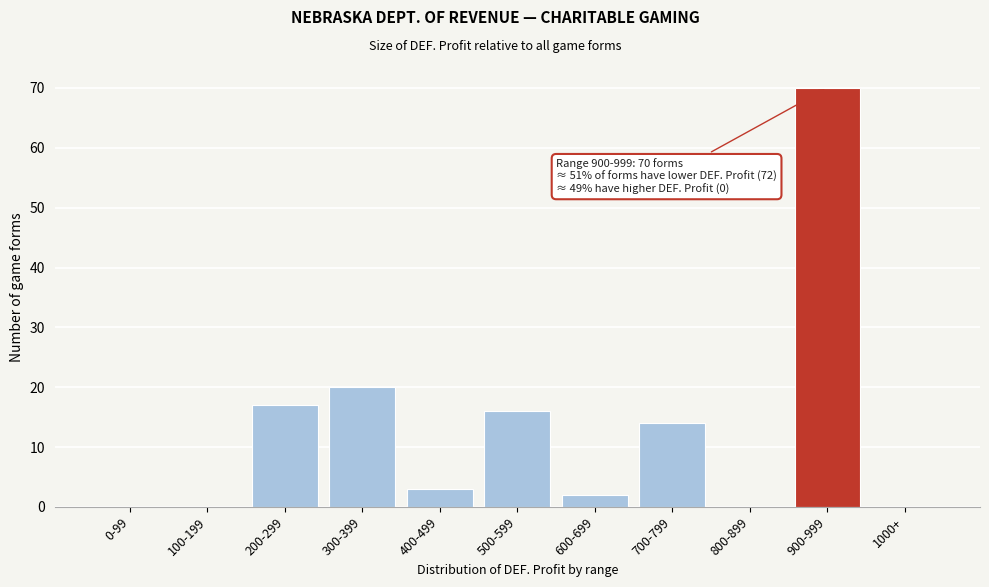

Reading left to right, list all the values displayed in this chart.

0-99=0	100-199=0	200-299=17	300-399=20	400-499=3	500-599=16	600-699=2	700-799=14	800-899=0	900-999=70	1000+=0